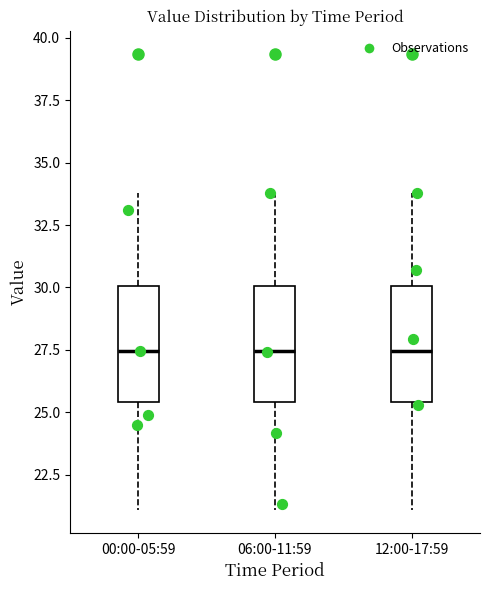

Reading left to right, transcribe this box plot: for each box, give where its median line is, the range the box spans, and where its two whiskers end, as read against the y-axis. The values are not printed on the chart, so give them approximately, as read against the axis.

00:00-05:59: median 27.5, box 25.5 to 30.0, whiskers 21.0 to 34.0
06:00-11:59: median 27.5, box 25.5 to 30.0, whiskers 21.0 to 34.0
12:00-17:59: median 27.5, box 25.5 to 30.0, whiskers 21.0 to 34.0